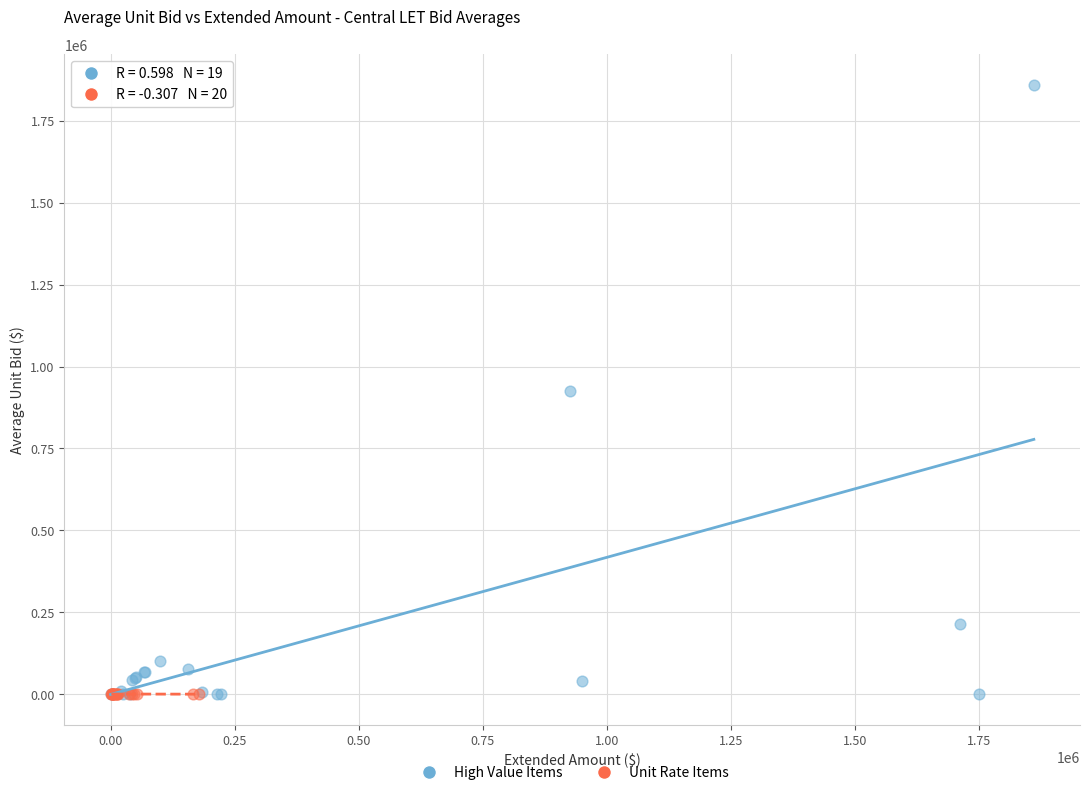

Which series contains the highest Y value?

High Value Items